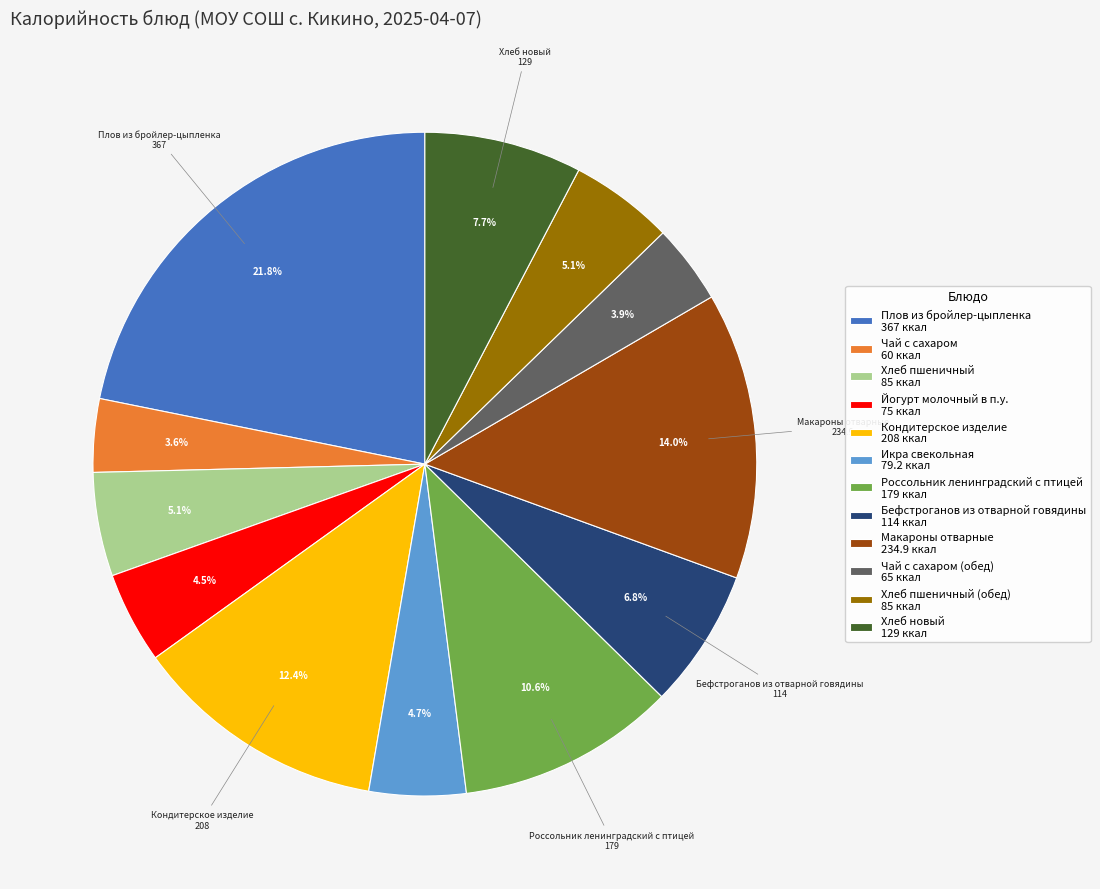

Which slice is the largest?

Плов из бройлер-цыпленка 367 ккал